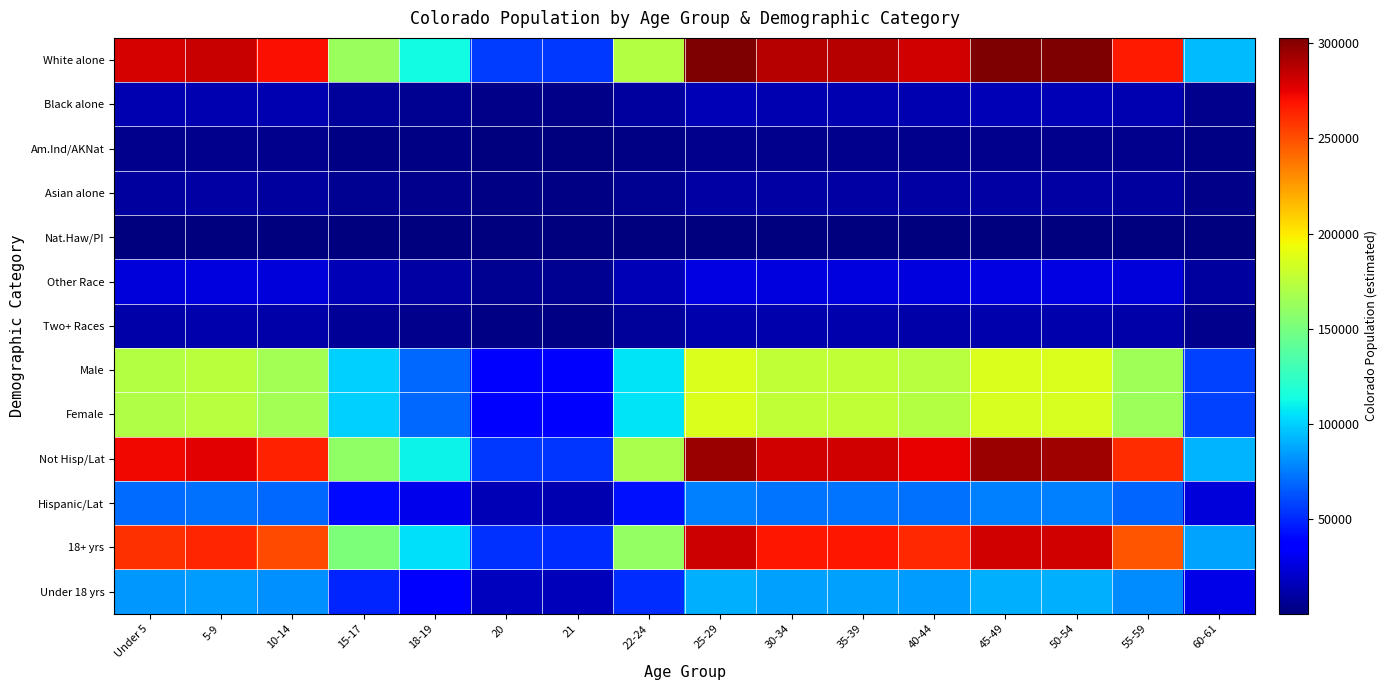

Reading right to left, what are all the values shown in this chart?

White alone: 60-61=94037.4	55-59=266990.3	50-54=301708.6	45-49=302173.7	40-44=281361.7	35-39=287513.6	30-34=287687.6	25-29=302843.7	22-24=172207.3	21=54790.2	20=56458.7	18-19=113087.4	15-17=162937.3	10-14=270478.5	5-9=283446.5	Under 5=279671.3
Black alone: 60-61=4639.2	55-59=13171.7	50-54=14884.5	45-49=14907.5	40-44=13880.7	35-39=14184.2	30-34=14192.8	25-29=14940.5	22-24=8495.7	21=2703.0	20=2785.3	18-19=5579.1	15-17=8038.4	10-14=13343.8	5-9=13983.6	Under 5=13797.3
Am.Ind/AKNat: 60-61=1288.0	55-59=3657.0	50-54=4132.5	45-49=4138.9	40-44=3853.8	35-39=3938.1	30-34=3940.5	25-29=4148.1	22-24=2358.7	21=750.5	20=773.3	18-19=1549.0	15-17=2231.8	10-14=3704.8	5-9=3882.4	Under 5=3830.7
Asian alone: 60-61=3197.2	55-59=9077.4	50-54=10257.7	45-49=10273.5	40-44=9566.0	35-39=9775.1	30-34=9781.0	25-29=10296.3	22-24=5854.8	21=1862.8	20=1919.5	18-19=3844.8	15-17=5539.7	10-14=9195.9	5-9=9636.8	Under 5=9508.5
Nat.Haw/PI: 60-61=152.3	55-59=432.4	50-54=488.7	45-49=489.4	40-44=455.7	35-39=465.7	30-34=465.9	25-29=490.5	22-24=278.9	21=88.7	20=91.4	18-19=183.2	15-17=263.9	10-14=438.1	5-9=459.1	Under 5=453.0
Other Race: 60-61=8374.0	55-59=23775.3	50-54=26866.9	45-49=26908.3	40-44=25055.0	35-39=25602.8	30-34=25618.3	25-29=26968.0	22-24=15334.9	21=4879.0	20=5027.6	18-19=10070.3	15-17=14509.4	10-14=24085.9	5-9=25240.7	Under 5=24904.5
Two+ Races: 60-61=3965.9	55-59=11259.9	50-54=12724.1	45-49=12743.7	40-44=11866.0	35-39=12125.5	30-34=12132.8	25-29=12772.0	22-24=7262.6	21=2310.7	20=2381.1	18-19=4769.3	15-17=6871.6	10-14=11407.0	5-9=11953.9	Under 5=11794.7
Male: 60-61=57966.5	55-59=164577.9	50-54=185978.9	45-49=186265.6	40-44=173436.7	35-39=177228.9	30-34=177336.1	25-29=186678.6	22-24=106151.9	21=33773.8	20=34802.2	18-19=69709.2	15-17=100437.6	10-14=166728.1	5-9=174721.8	Under 5=172394.7
Female: 60-61=57687.5	55-59=163786.1	50-54=185084.1	45-49=185369.4	40-44=172602.3	35-39=176376.1	30-34=176482.9	25-29=185780.4	22-24=105641.1	21=33611.2	20=34634.8	18-19=69373.8	15-17=99954.4	10-14=165925.9	5-9=173881.2	Under 5=171565.3
Not Hisp/Lat: 60-61=91767.8	55-59=260546.5	50-54=294426.8	45-49=294880.7	40-44=274571.1	35-39=280574.5	30-34=280744.3	25-29=295534.5	22-24=168051.1	21=53467.9	20=55096.1	18-19=110358.0	15-17=159004.8	10-14=263950.5	5-9=276605.5	Under 5=272921.5
Hispanic/Lat: 60-61=23886.2	55-59=67817.5	50-54=76636.2	45-49=76754.3	40-44=71467.9	35-39=73030.5	30-34=73074.7	25-29=76924.5	22-24=43741.9	21=13917.1	20=14340.9	18-19=28725.0	15-17=41387.2	10-14=68703.5	5-9=71997.5	Under 5=71038.5
18+ yrs: 60-61=87469.3	55-59=248342.1	50-54=280635.4	45-49=281068.0	40-44=261709.7	35-39=267431.9	30-34=267593.7	25-29=281691.2	22-24=160179.3	21=50963.4	20=52515.3	18-19=105188.6	15-17=151556.7	10-14=251586.6	5-9=263648.9	Under 5=260137.4
Under 18 yrs: 60-61=28184.7	55-59=80021.9	50-54=90427.6	45-49=90567.0	40-44=84329.3	35-39=86173.1	30-34=86225.3	25-29=90767.8	22-24=51613.7	21=16421.6	20=16921.7	18-19=33894.4	15-17=48835.3	10-14=81067.4	5-9=84954.1	Under 5=83822.6